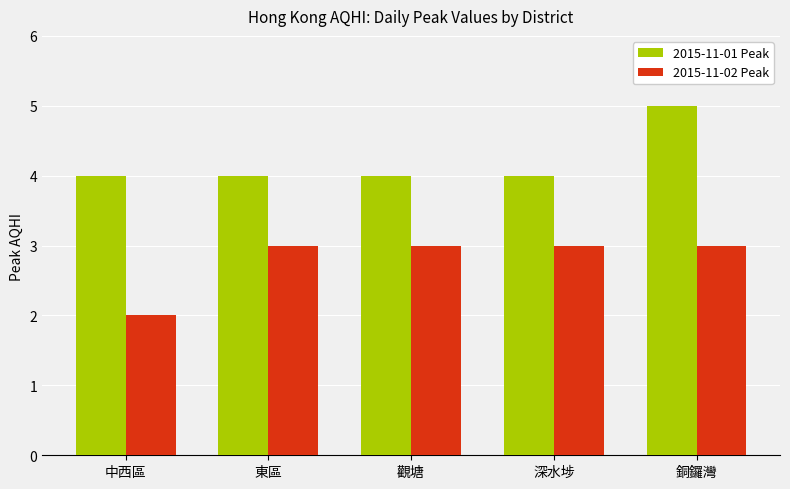

How many 2015-11-02 Peak values are between 3 and 4?

4